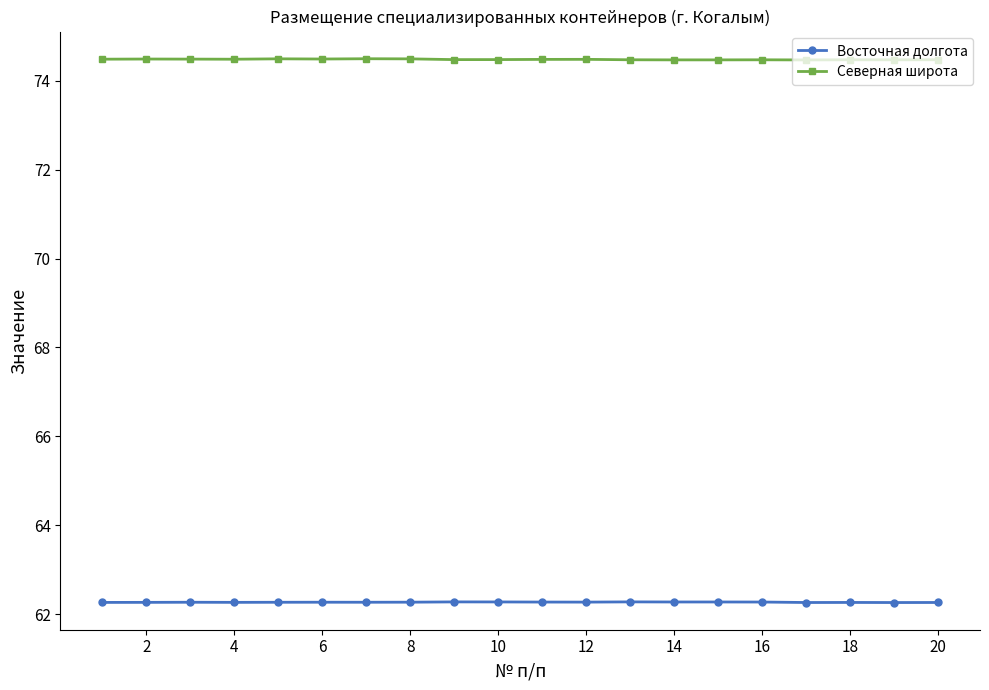

What is the maximum value shown in the chart?

74.5